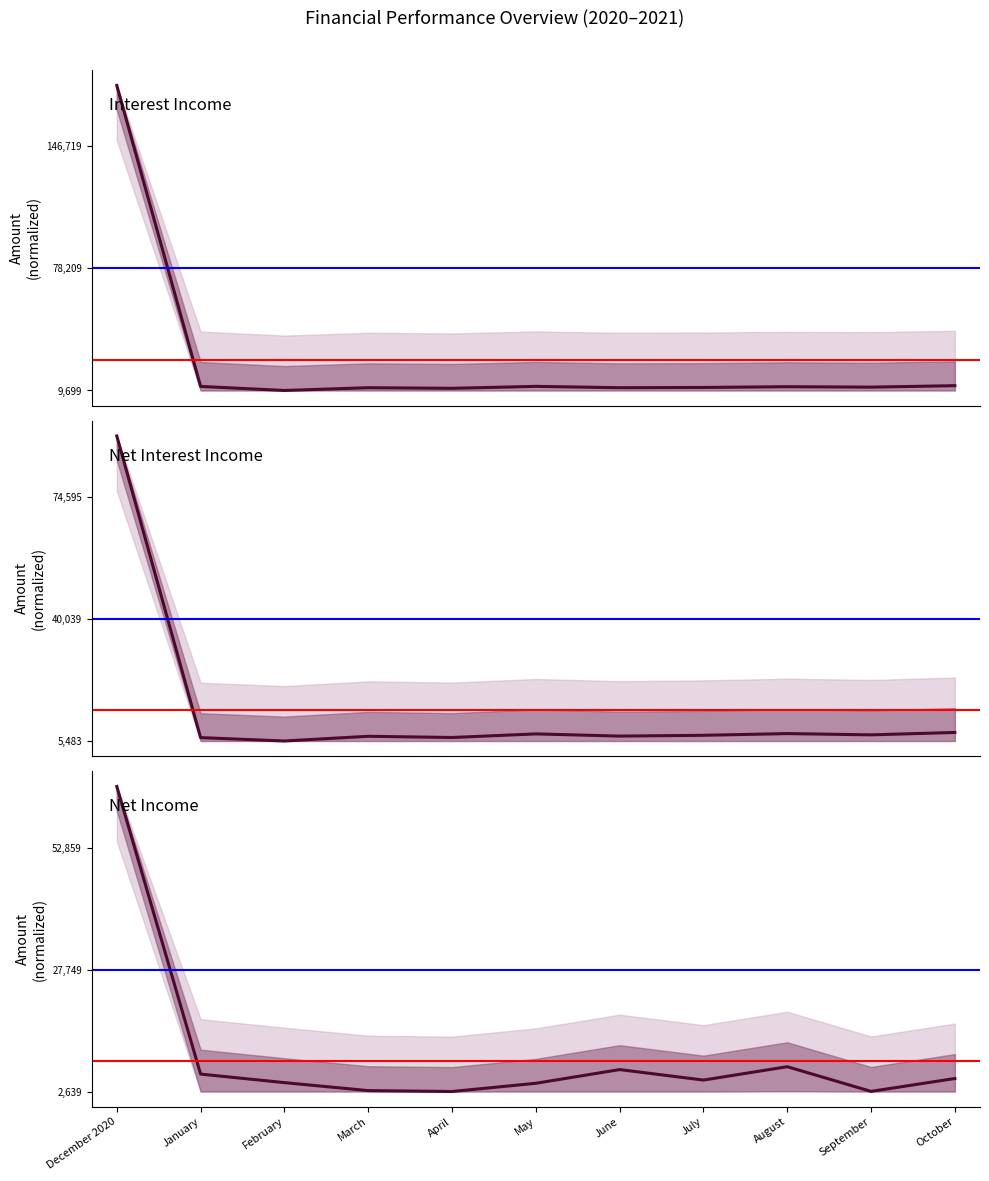

The Interest Income series shows 0.0 at August. True or false?

True